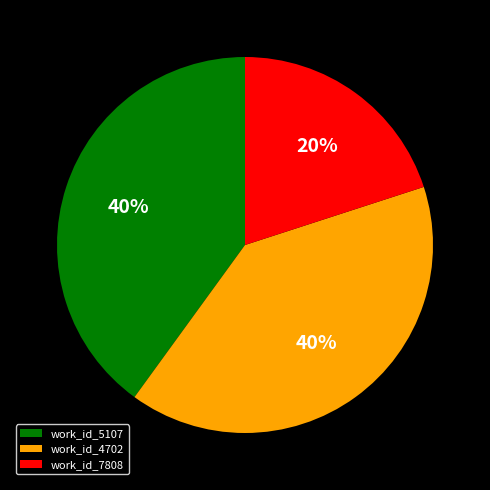

To the nearest percent, what percentage of the pie is work_id_5107?

40%